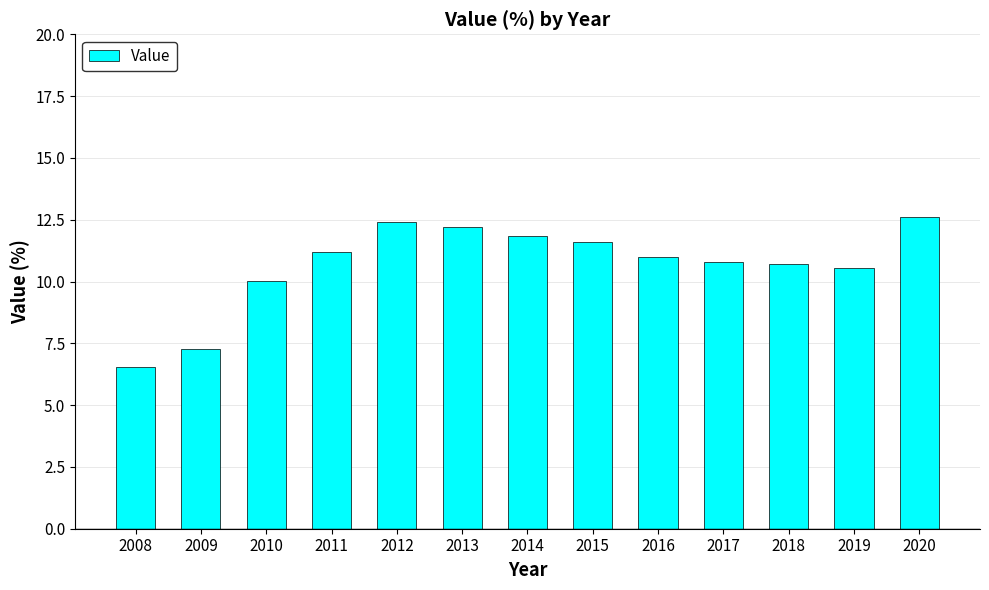

What is the change in value from 2010 to 2014?

+1.8